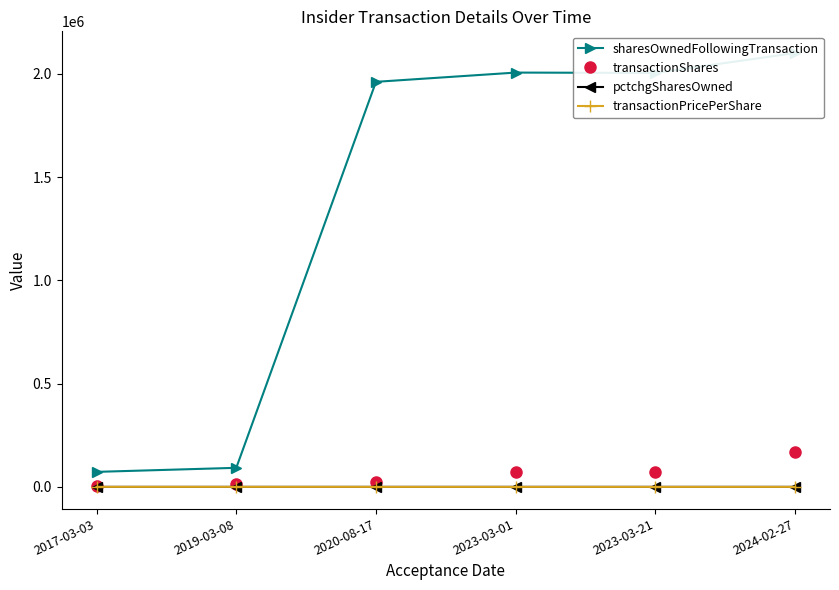

Rank the series by their maximum value, from lowest to highest.

pctchgSharesOwned, transactionPricePerShare, transactionShares, sharesOwnedFollowingTransaction